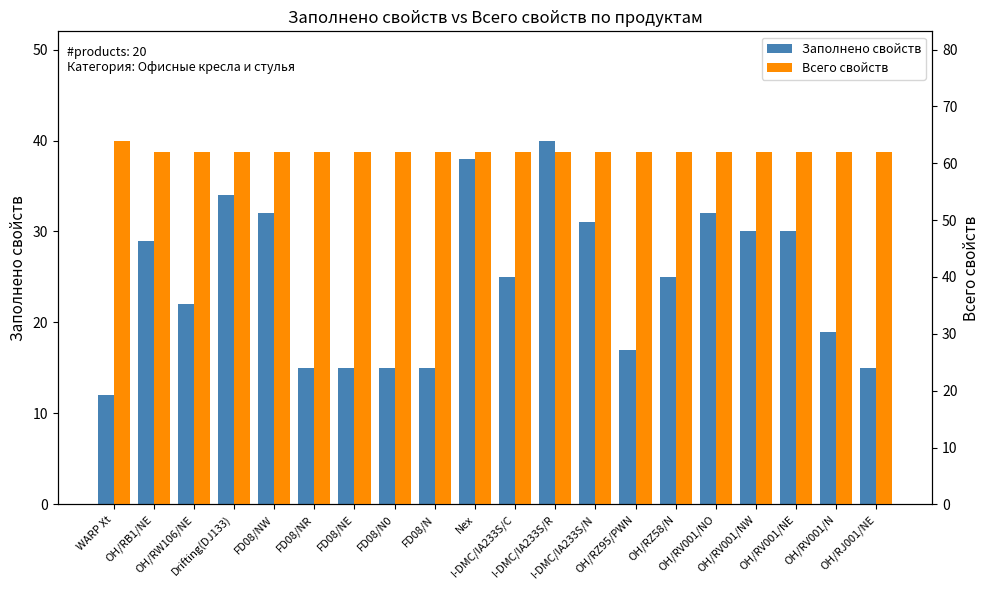

What is the label of the 15th bar from the left?

OH/RZ58/N